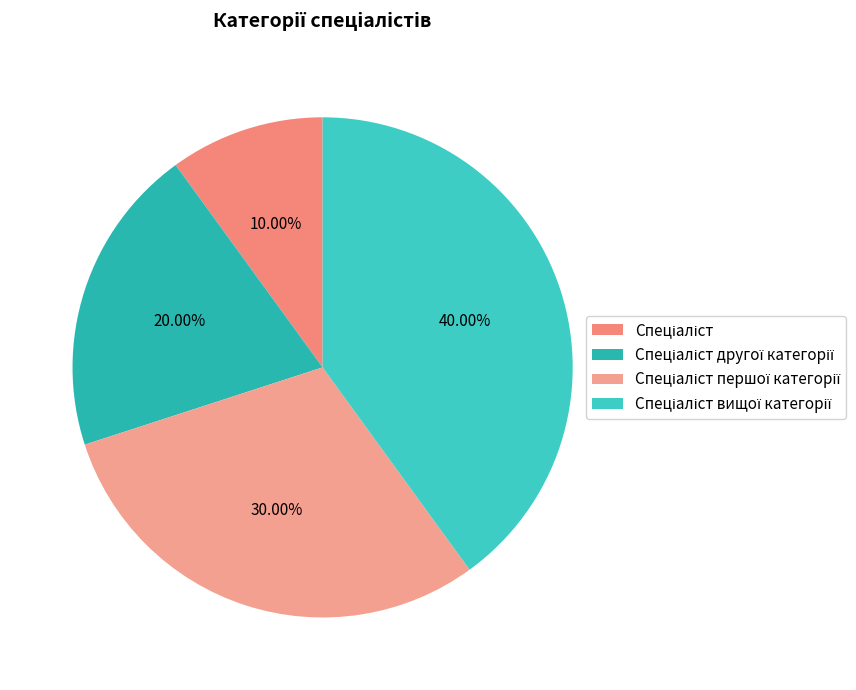

Which has a higher value, Спеціаліст вищої категорії or Спеціаліст першої категорії?

Спеціаліст вищої категорії